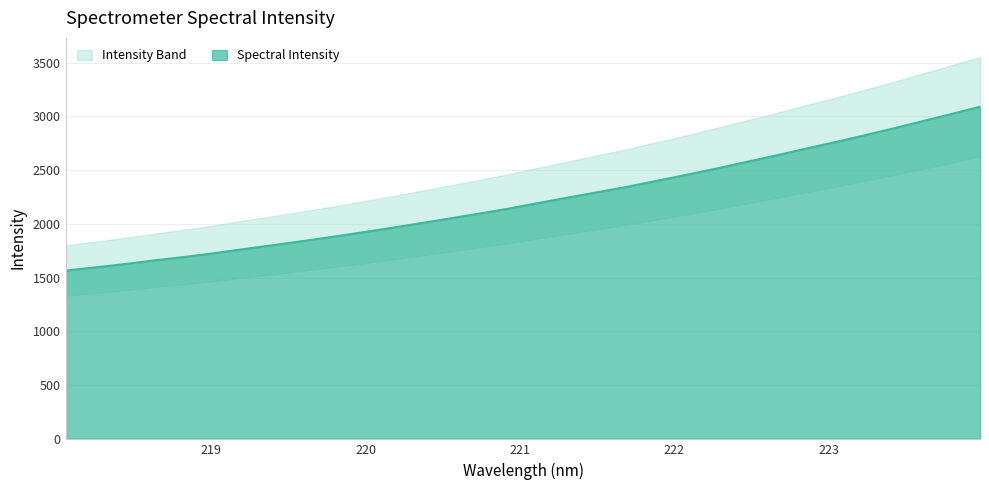

What is the maximum value shown in the chart?

3090.3